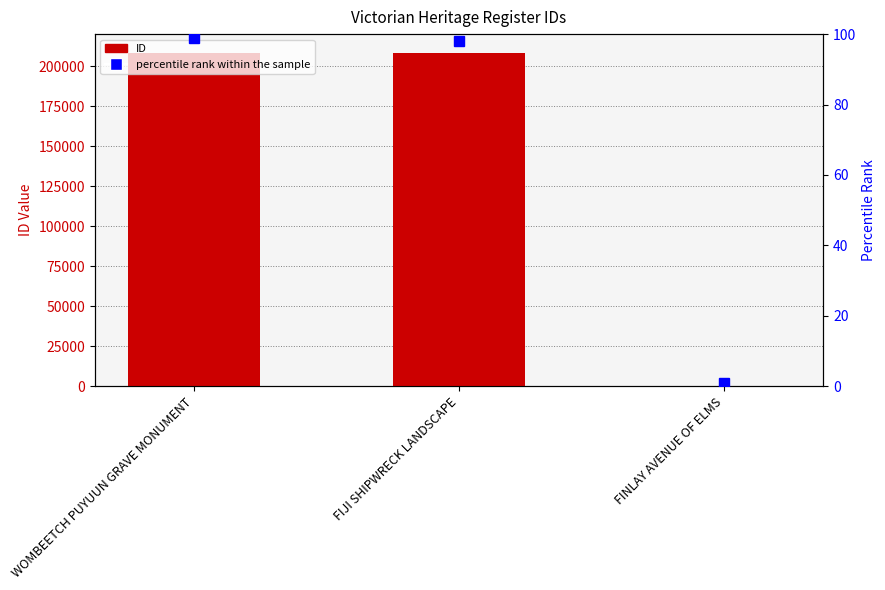

At how many categories does at least one series exceed 14632?

2